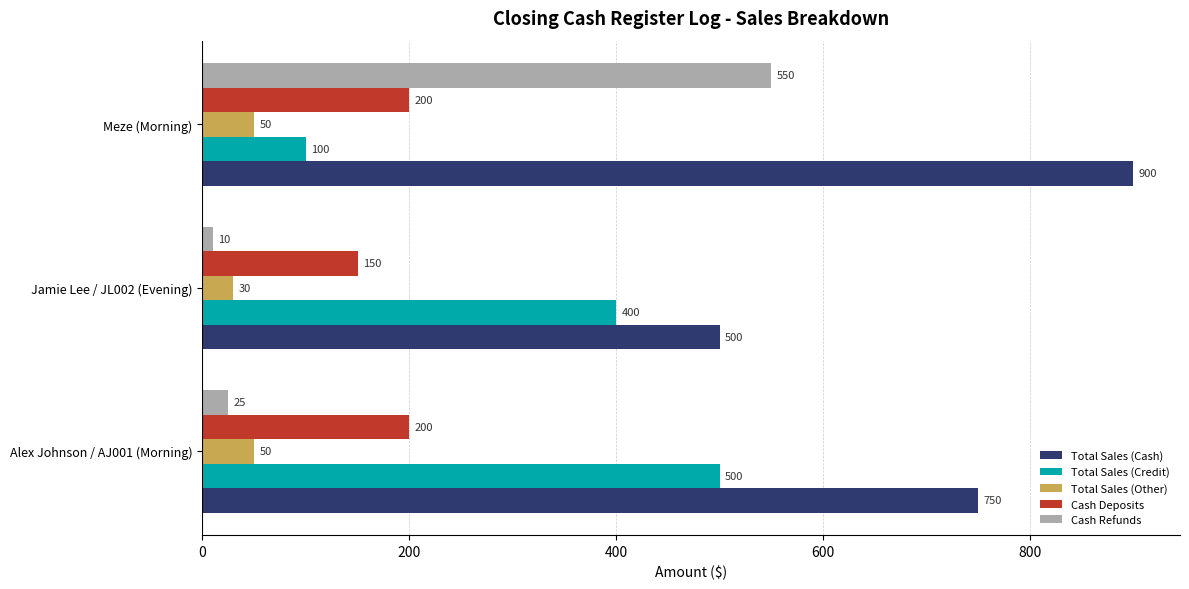

Count the Cash Deposits values in the range 150 to 200.

3